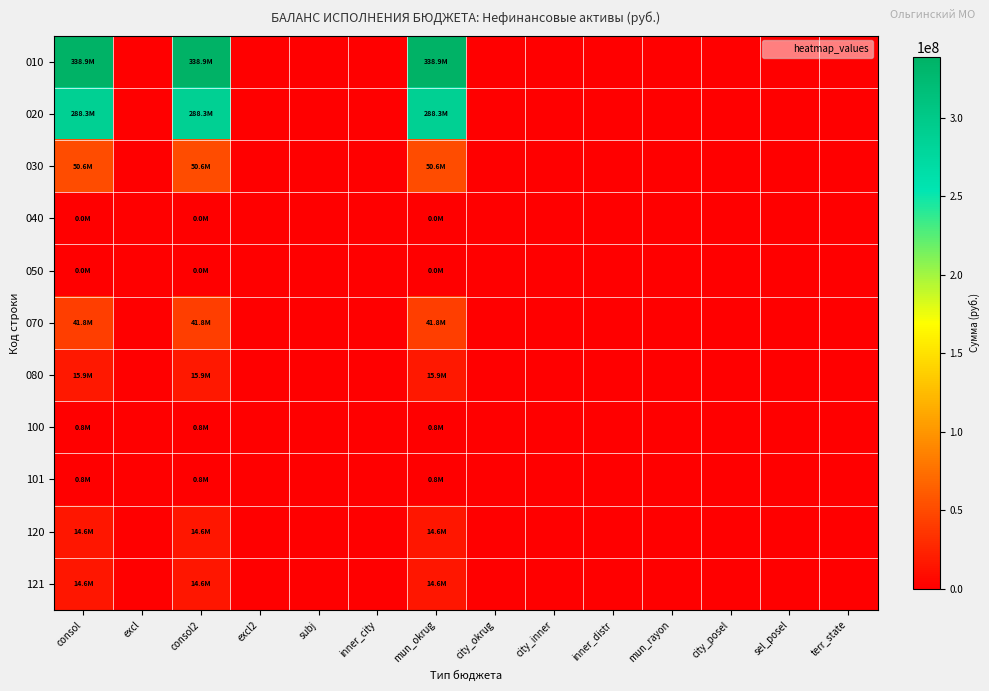

Reading left to right, what are all the values shown in this chart?

010: consol=338912092.2	excl=0.0	consol2=338912092.2	excl2=0.0	subj=0.0	inner_city=0.0	mun_okrug=338912092.2	city_okrug=0.0	city_inner=0.0	inner_distr=0.0	mun_rayon=0.0	city_posel=0.0	sel_posel=0.0	terr_state=0.0
020: consol=288333667.3	excl=0.0	consol2=288333667.3	excl2=0.0	subj=0.0	inner_city=0.0	mun_okrug=288333667.3	city_okrug=0.0	city_inner=0.0	inner_distr=0.0	mun_rayon=0.0	city_posel=0.0	sel_posel=0.0	terr_state=0.0
030: consol=50578424.9	excl=0.0	consol2=50578424.9	excl2=0.0	subj=0.0	inner_city=0.0	mun_okrug=50578424.9	city_okrug=0.0	city_inner=0.0	inner_distr=0.0	mun_rayon=0.0	city_posel=0.0	sel_posel=0.0	terr_state=0.0
040: consol=29450.0	excl=0.0	consol2=29450.0	excl2=0.0	subj=0.0	inner_city=0.0	mun_okrug=29450.0	city_okrug=0.0	city_inner=0.0	inner_distr=0.0	mun_rayon=0.0	city_posel=0.0	sel_posel=0.0	terr_state=0.0
050: consol=29450.0	excl=0.0	consol2=29450.0	excl2=0.0	subj=0.0	inner_city=0.0	mun_okrug=29450.0	city_okrug=0.0	city_inner=0.0	inner_distr=0.0	mun_rayon=0.0	city_posel=0.0	sel_posel=0.0	terr_state=0.0
070: consol=41758202.2	excl=0.0	consol2=41758202.2	excl2=0.0	subj=0.0	inner_city=0.0	mun_okrug=41758202.2	city_okrug=0.0	city_inner=0.0	inner_distr=0.0	mun_rayon=0.0	city_posel=0.0	sel_posel=0.0	terr_state=0.0
080: consol=15909235.7	excl=0.0	consol2=15909235.7	excl2=0.0	subj=0.0	inner_city=0.0	mun_okrug=15909235.7	city_okrug=0.0	city_inner=0.0	inner_distr=0.0	mun_rayon=0.0	city_posel=0.0	sel_posel=0.0	terr_state=0.0
100: consol=772235.6	excl=0.0	consol2=772235.6	excl2=0.0	subj=0.0	inner_city=0.0	mun_okrug=772235.6	city_okrug=0.0	city_inner=0.0	inner_distr=0.0	mun_rayon=0.0	city_posel=0.0	sel_posel=0.0	terr_state=0.0
101: consol=772235.6	excl=0.0	consol2=772235.6	excl2=0.0	subj=0.0	inner_city=0.0	mun_okrug=772235.6	city_okrug=0.0	city_inner=0.0	inner_distr=0.0	mun_rayon=0.0	city_posel=0.0	sel_posel=0.0	terr_state=0.0
120: consol=14608154.9	excl=0.0	consol2=14608154.9	excl2=0.0	subj=0.0	inner_city=0.0	mun_okrug=14608154.9	city_okrug=0.0	city_inner=0.0	inner_distr=0.0	mun_rayon=0.0	city_posel=0.0	sel_posel=0.0	terr_state=0.0
121: consol=14608154.9	excl=0.0	consol2=14608154.9	excl2=0.0	subj=0.0	inner_city=0.0	mun_okrug=14608154.9	city_okrug=0.0	city_inner=0.0	inner_distr=0.0	mun_rayon=0.0	city_posel=0.0	sel_posel=0.0	terr_state=0.0